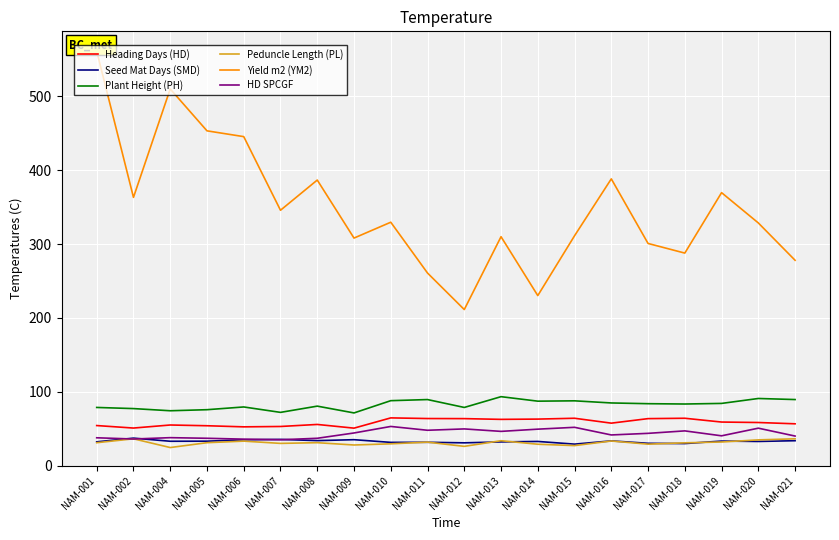

What is the minimum value for Plant Height (PH)?

71.5